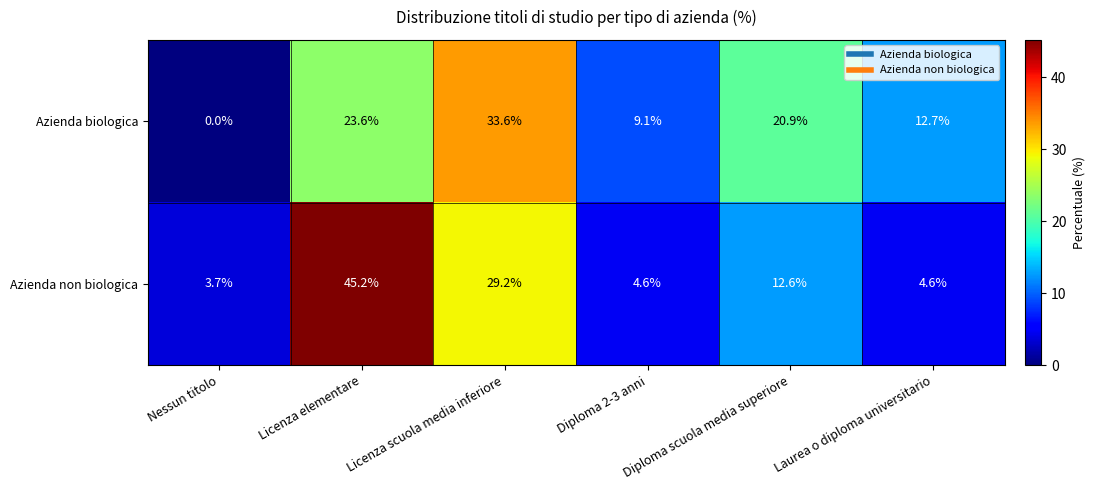

Which series changed the most between Licenza elementare and Laurea o diploma universitario?

Azienda non biologica